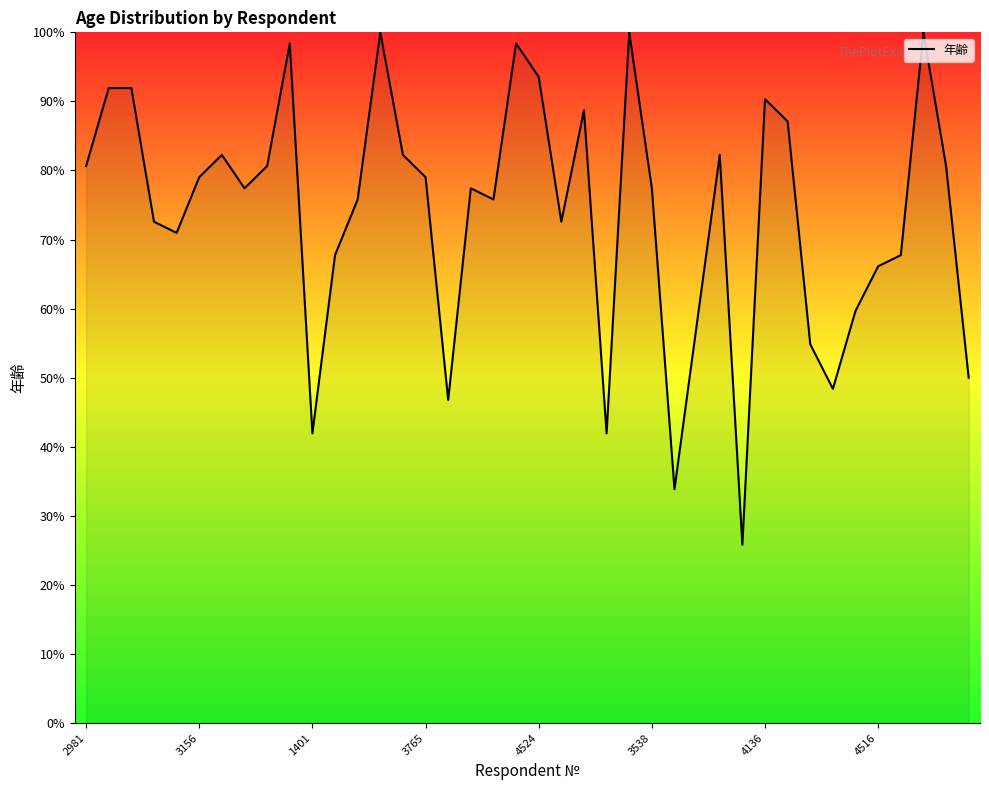

What is the difference between the maximum and minimum values?

74.2